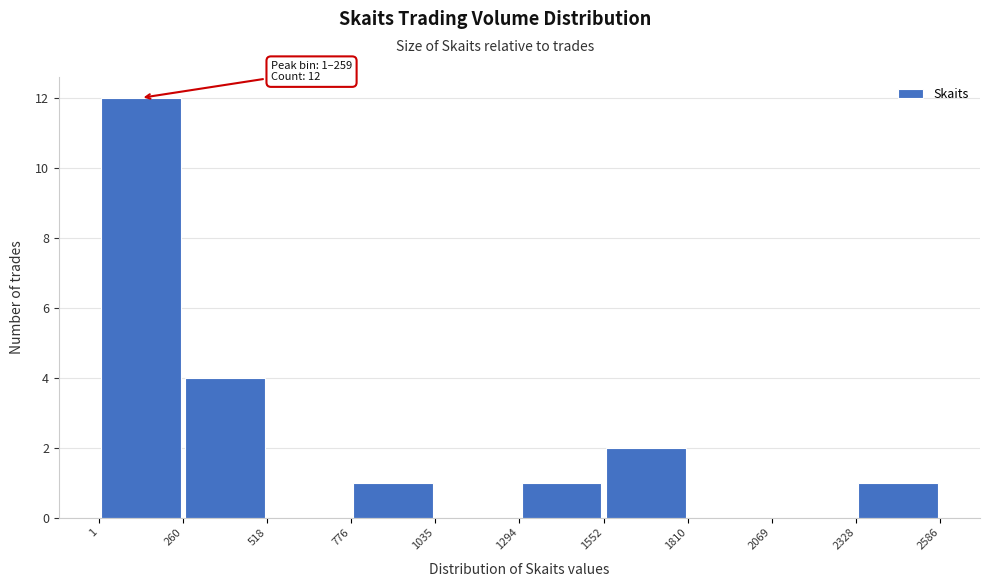

Over which range of the x-axis is the bar tallest?

1 to 260